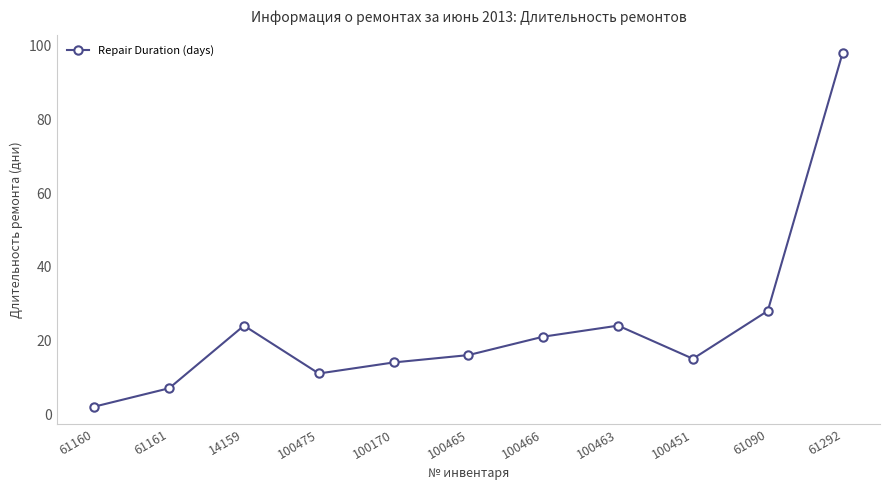

Where is the first local minimum?

100475